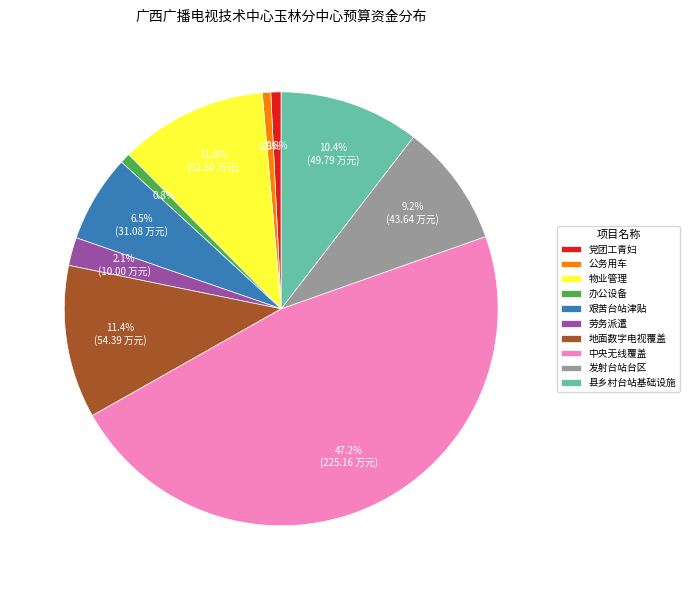

To the nearest percent, what is the difference between the largest and smallest slice percentages?

47%